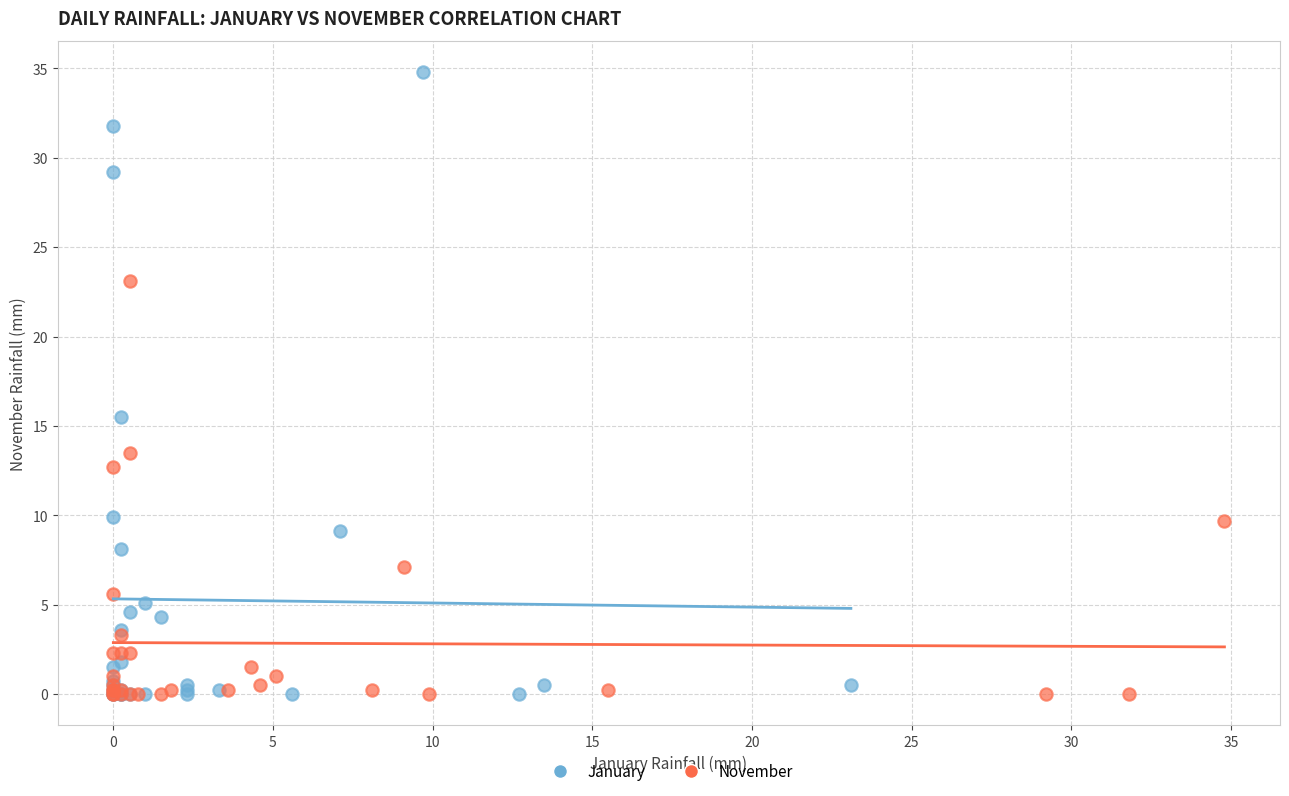

What are all the series names shown in the legend?

January, November